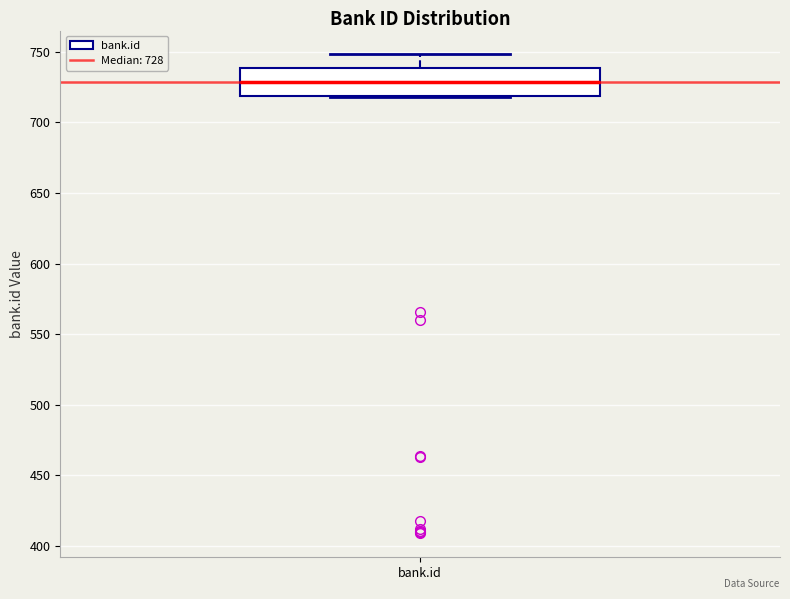

Transcribe this box plot: give where the median line is, the range the box spans, and where the two whiskers end, as read against the y-axis. The values are not printed on the chart, so give them approximately, as read against the axis.

median 730, box 720 to 740, whiskers 720 to 750